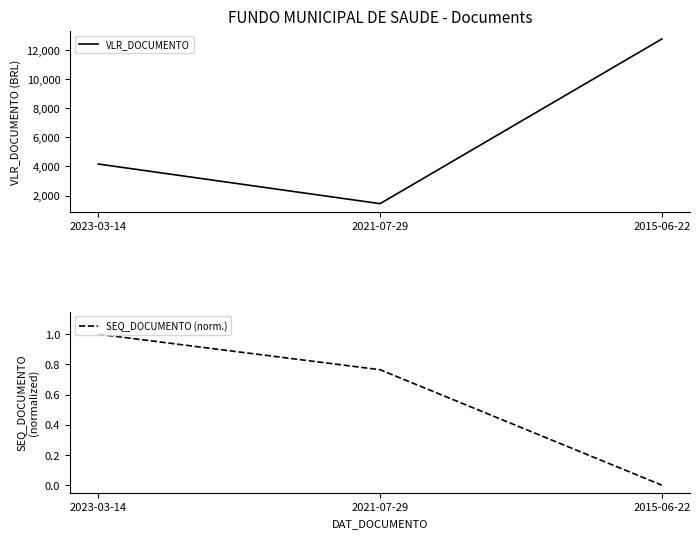

What is the label of the 3rd point from the left?

2015-06-22